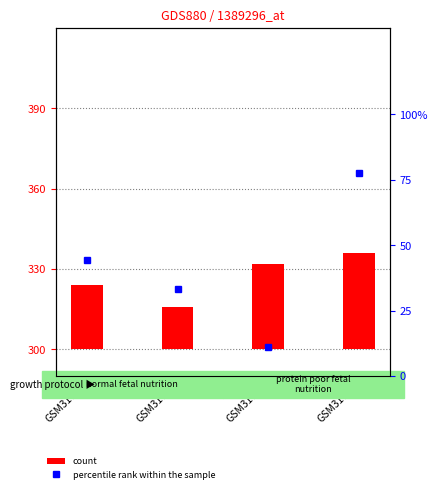

What is the change in value from GSM31629 to GSM31630?

+66.7